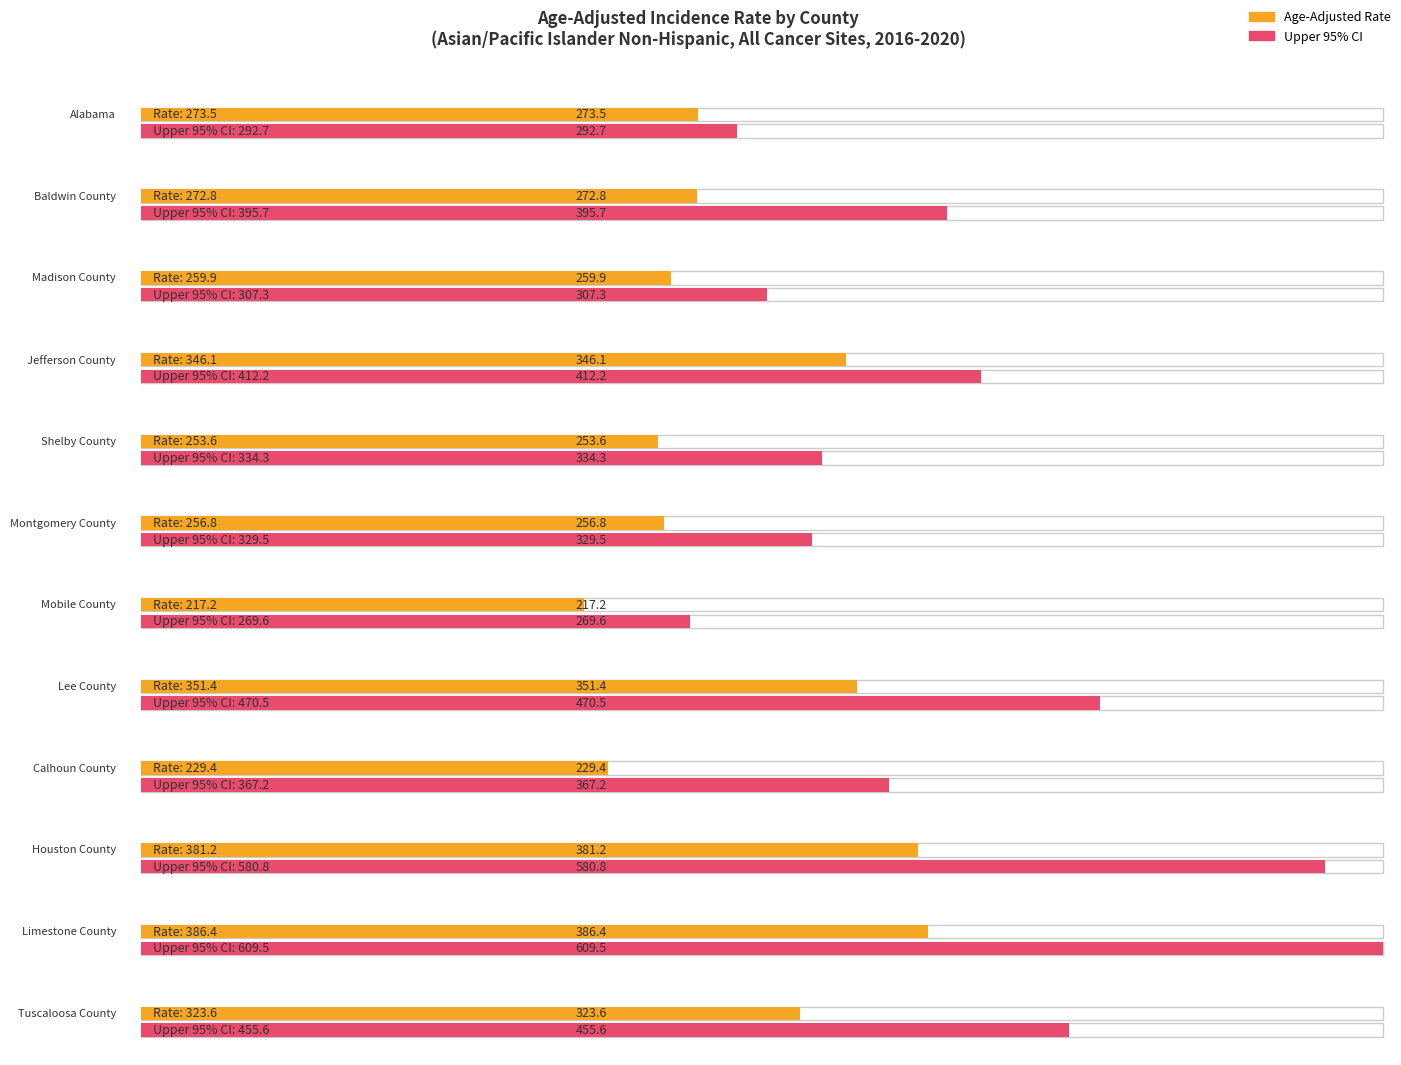

What is the greatest value displayed?

386.4